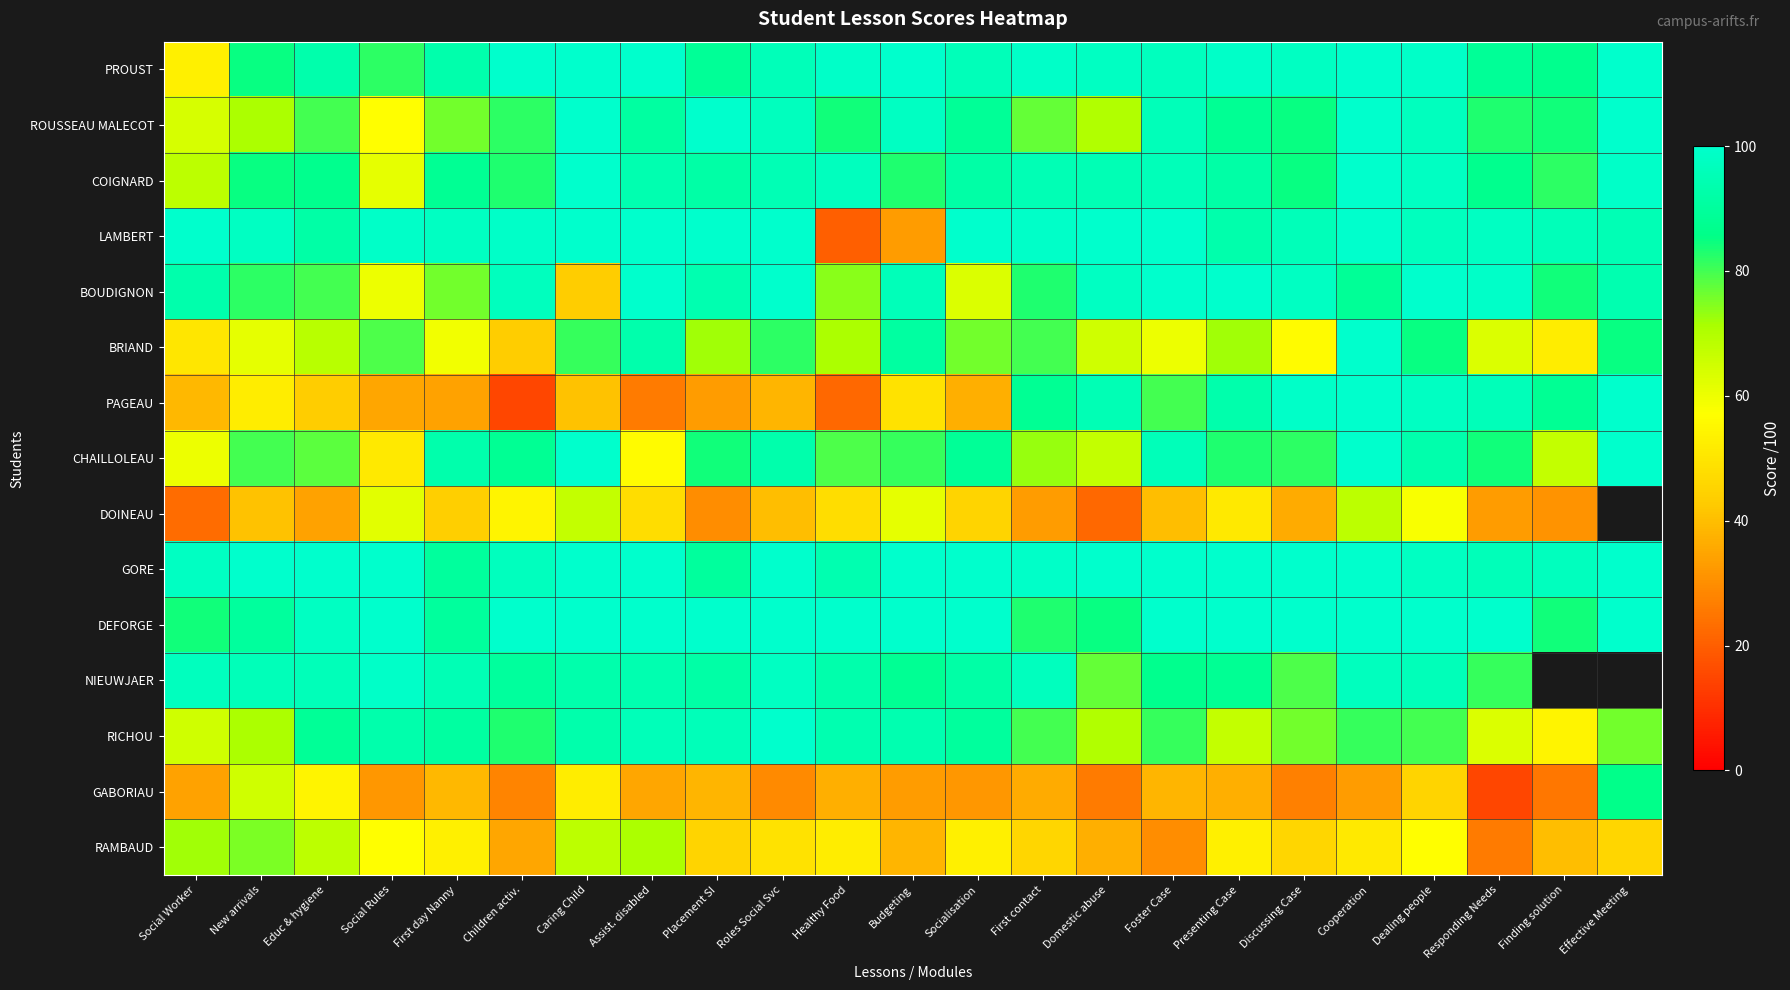

What is the sum of all BRIAND values?

1645.0